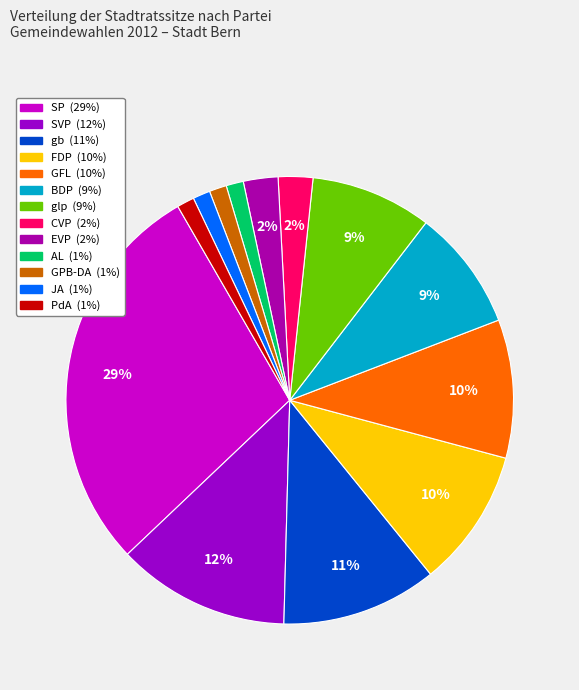

To the nearest percent, what is the difference between the largest and smallest slice percentages?

28%